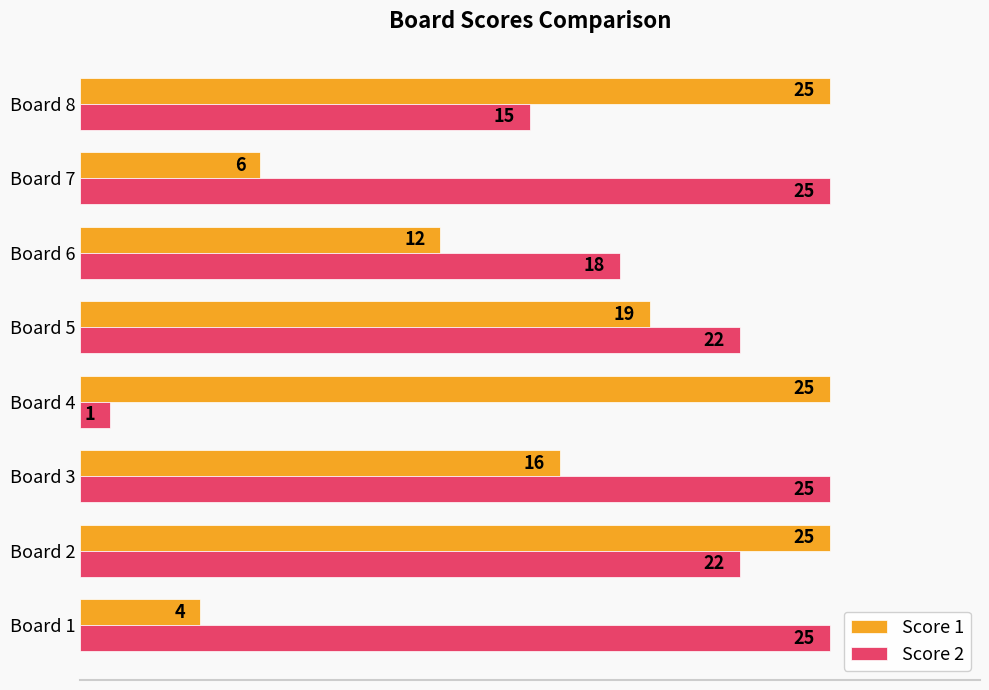

Which series has the largest total across all categories?

Score 2